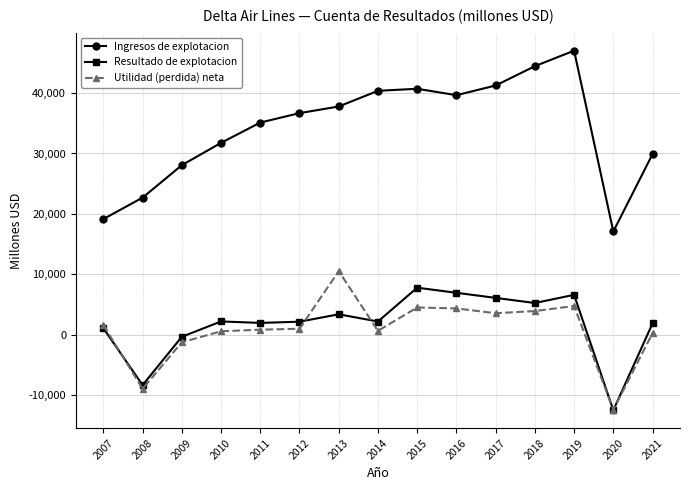

True or false: Resultado de explotacion and Ingresos de explotacion cross at least once.

False